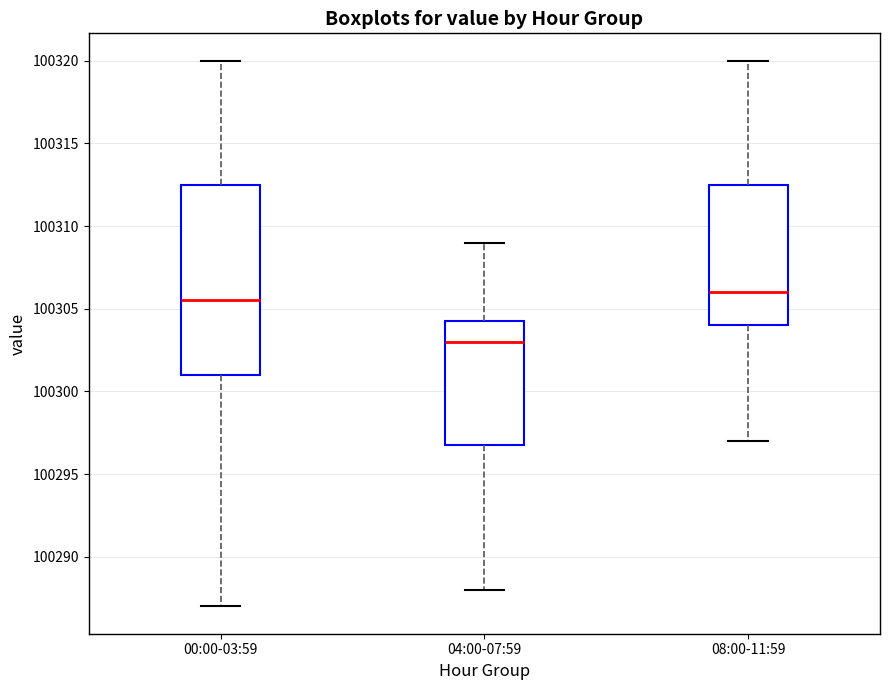

Where does the upper whisker of the box for 08:00-11:59 end on the y-axis? The values are not printed on the chart, so give them approximately, as read against the axis.

100320.0